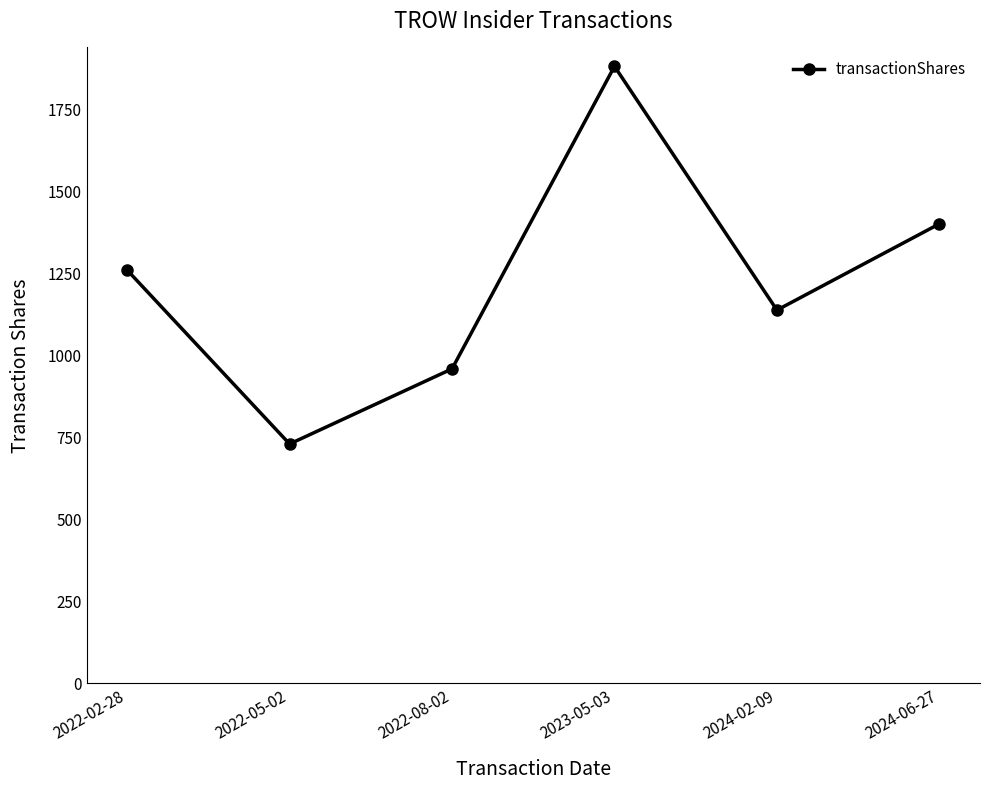

What is the label of the 6th point from the right?

2022-02-28